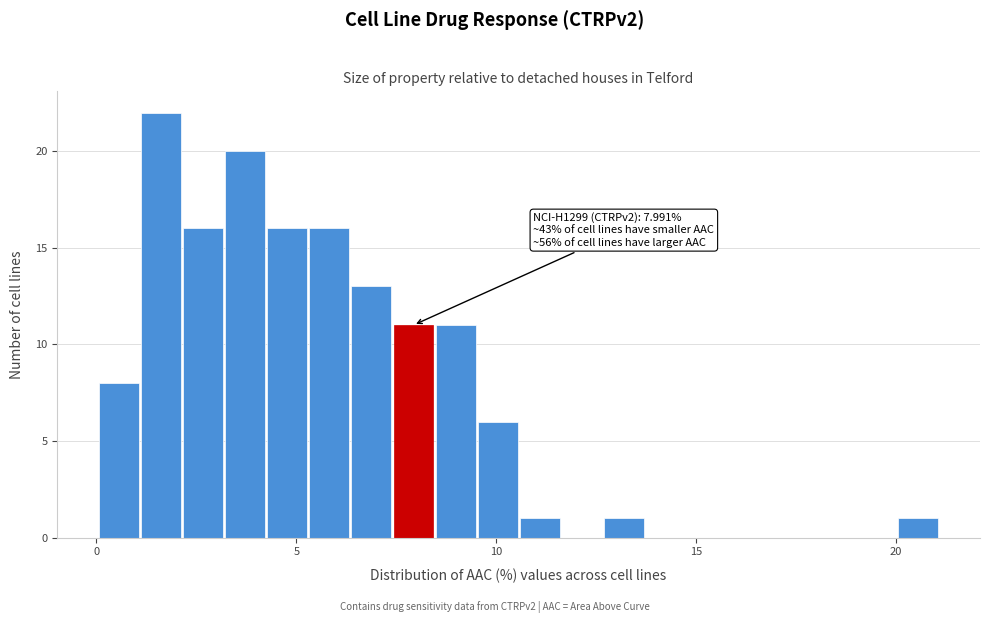

Read against the x-axis, roughly where is the centre of the tallest bar?

1.5